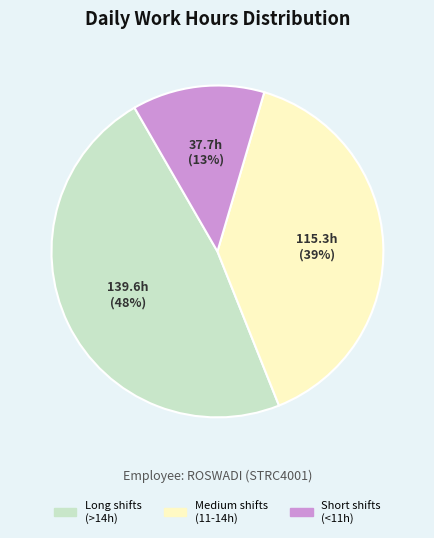

Does any single category account for the majority?

No